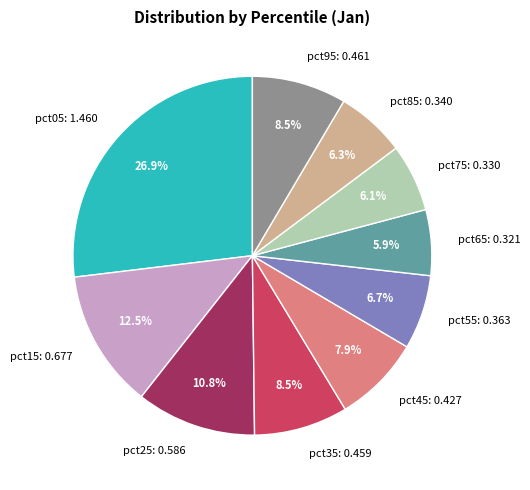

How many slices are in this pie chart?

10